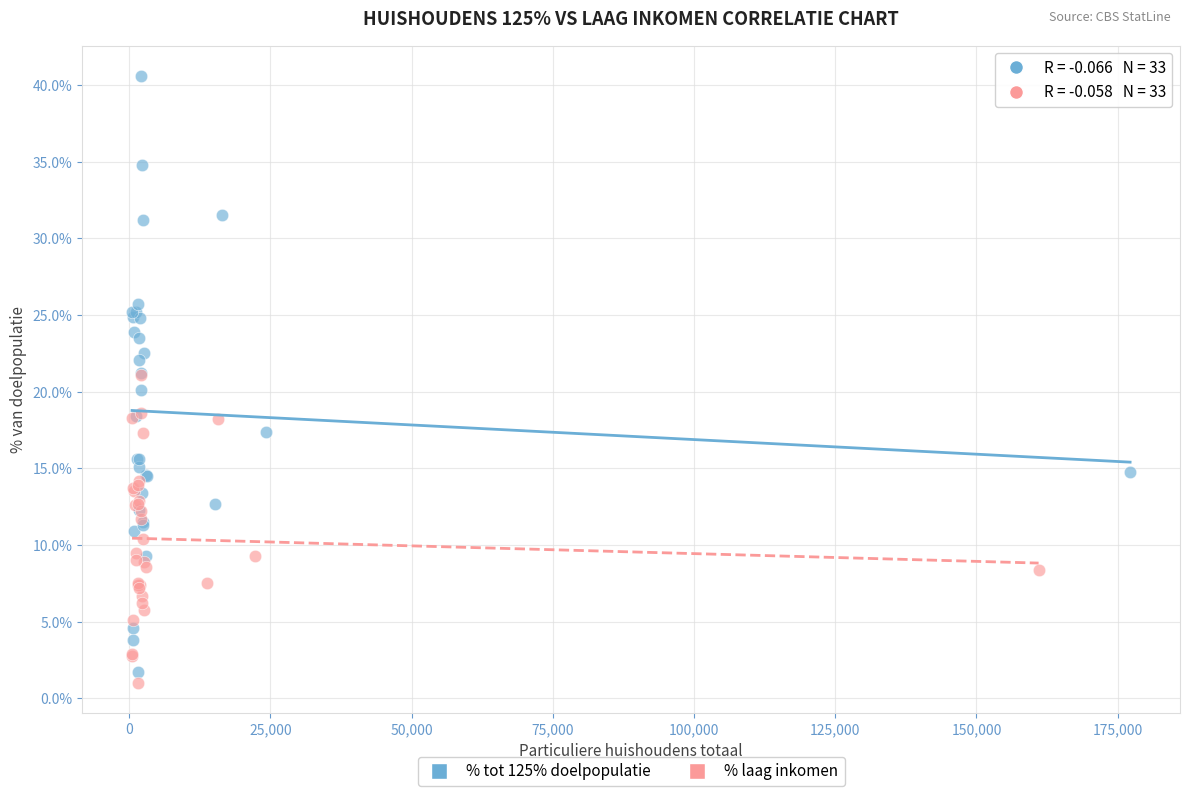

Which series has the largest Y range (max minus min)?

% tot 125% doelpopulatie